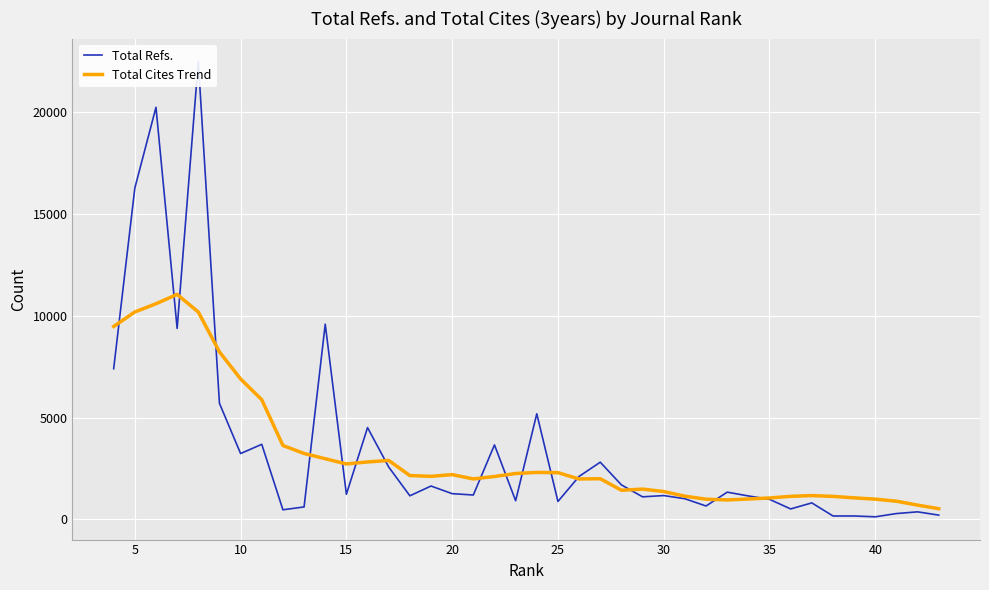

What is the spread (max minus min) of values at 30?

357.6